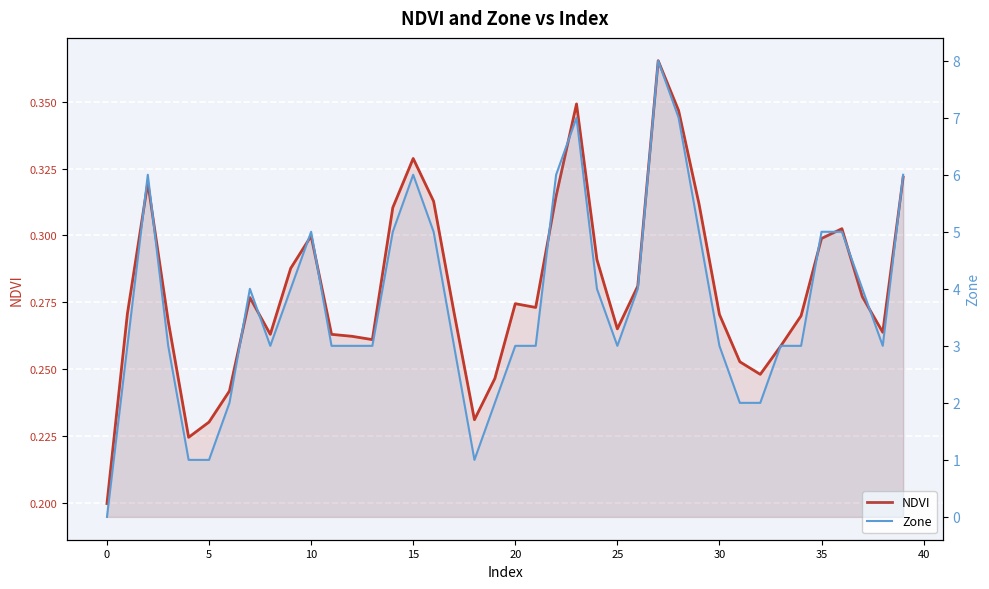

The value of Zone at 11 is 3.0. True or false?

True